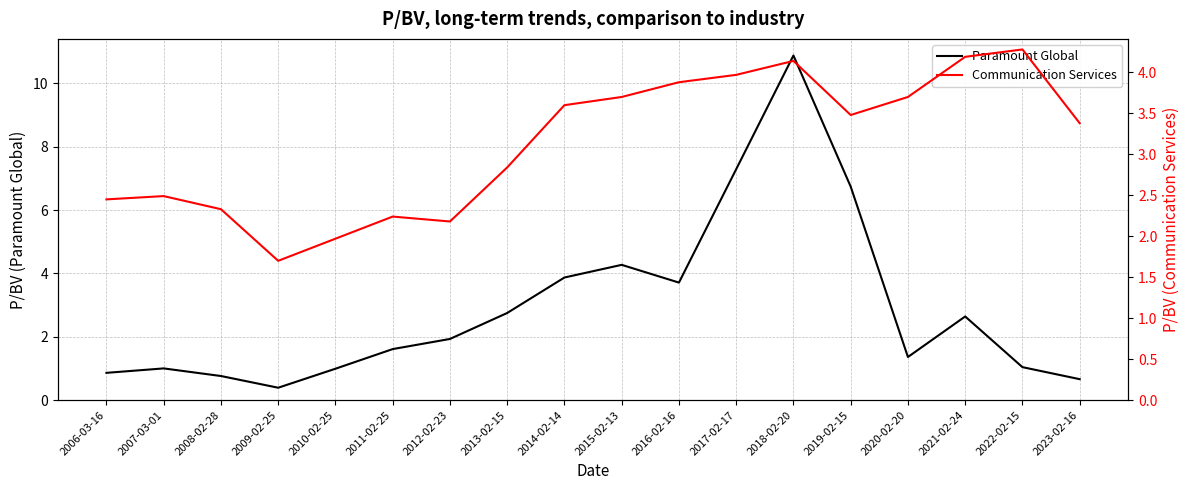

Which label corresponds to the largest value in the chart?

2018-02-20